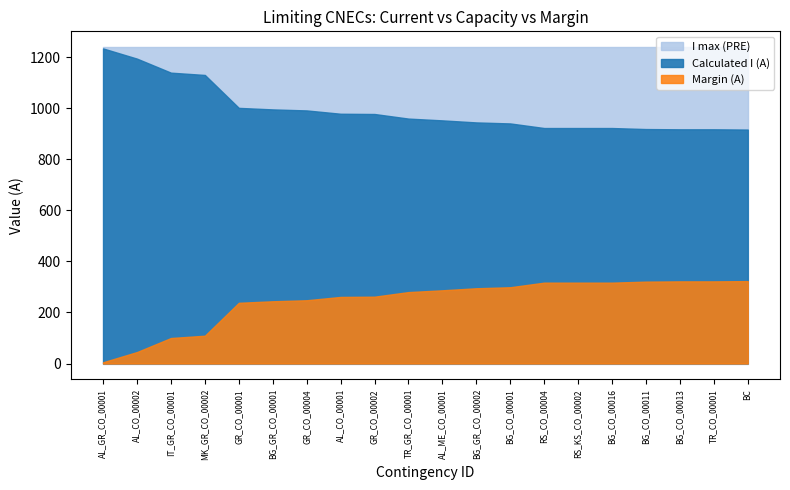

Does the chart have visible grid lines?

No